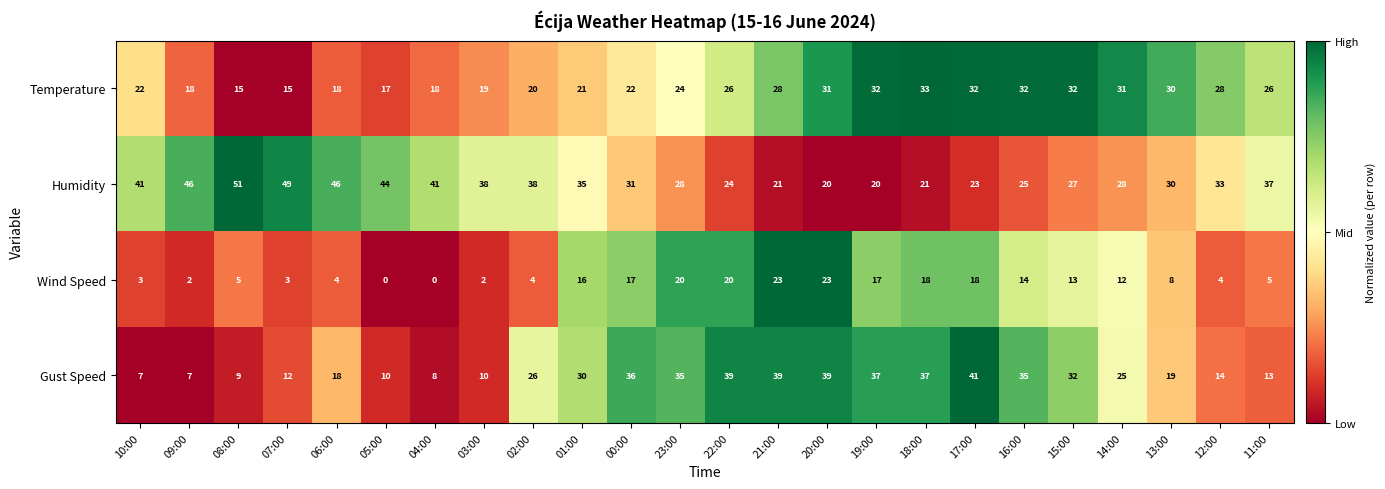

The value of Humidity at 22:00 is 38. True or false?

False